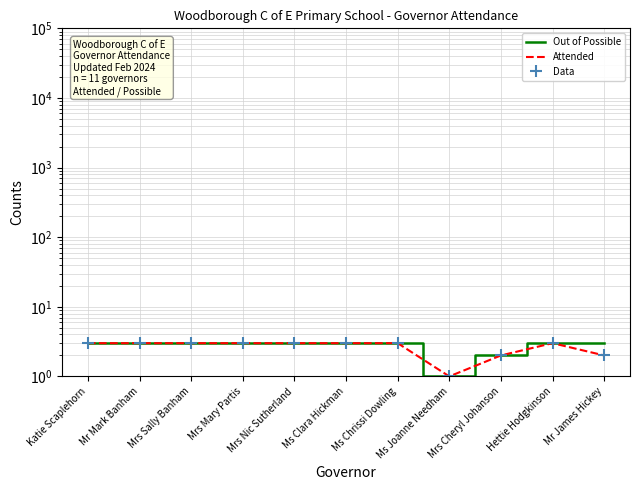

What position from the left is Mr James Hickey?

11